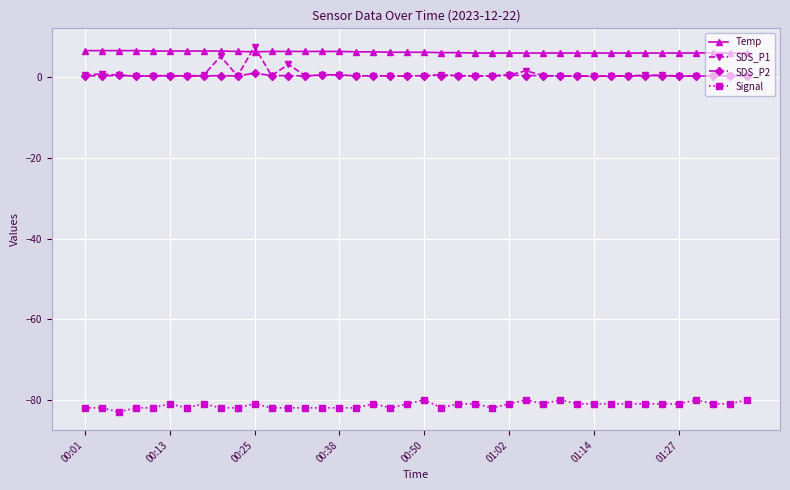

What is the minimum value for SDS_P2?

0.2